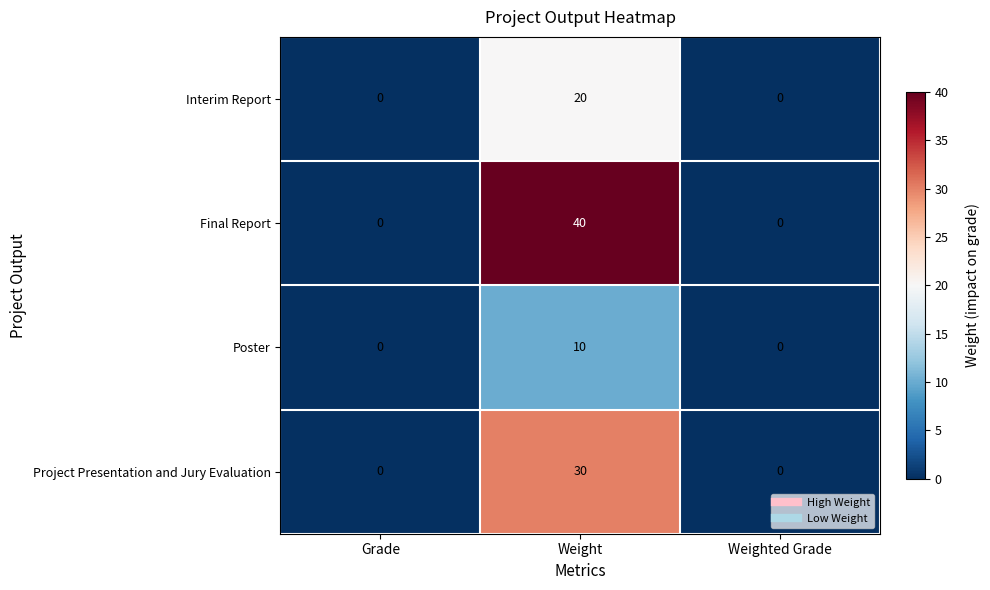

What is the difference between the highest and lowest values at Weight?

30